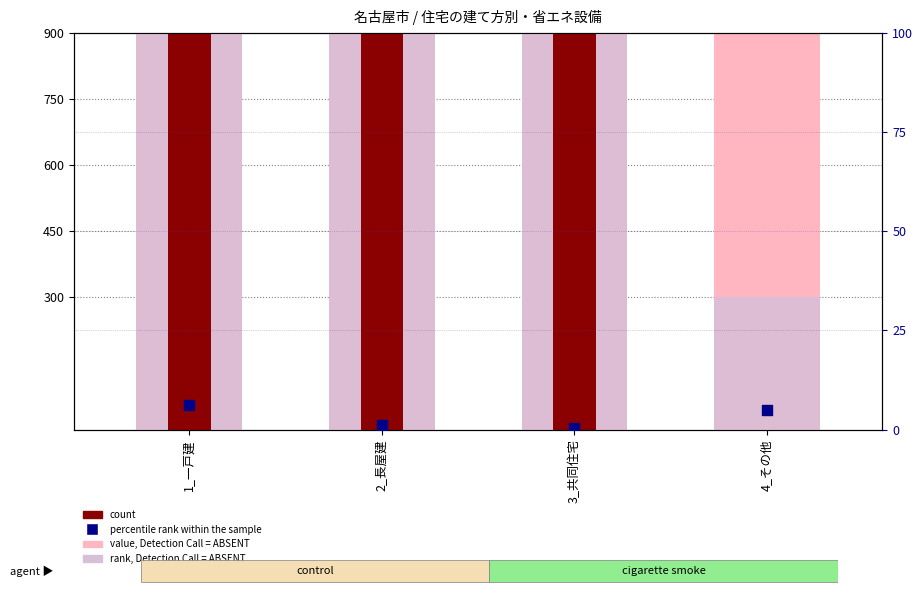

What is the total value across all series at 2_長屋建?

22601.2